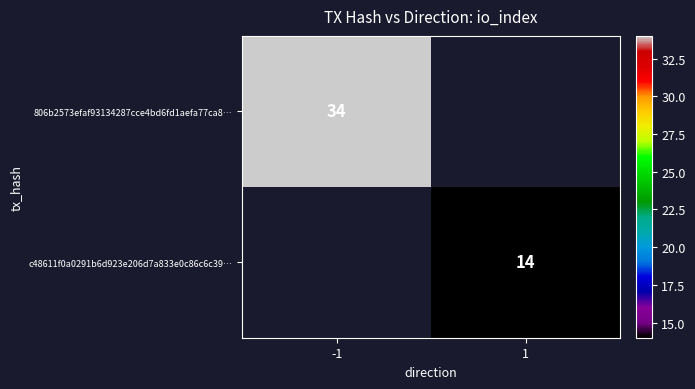

How many distinct data groups are displayed?

2